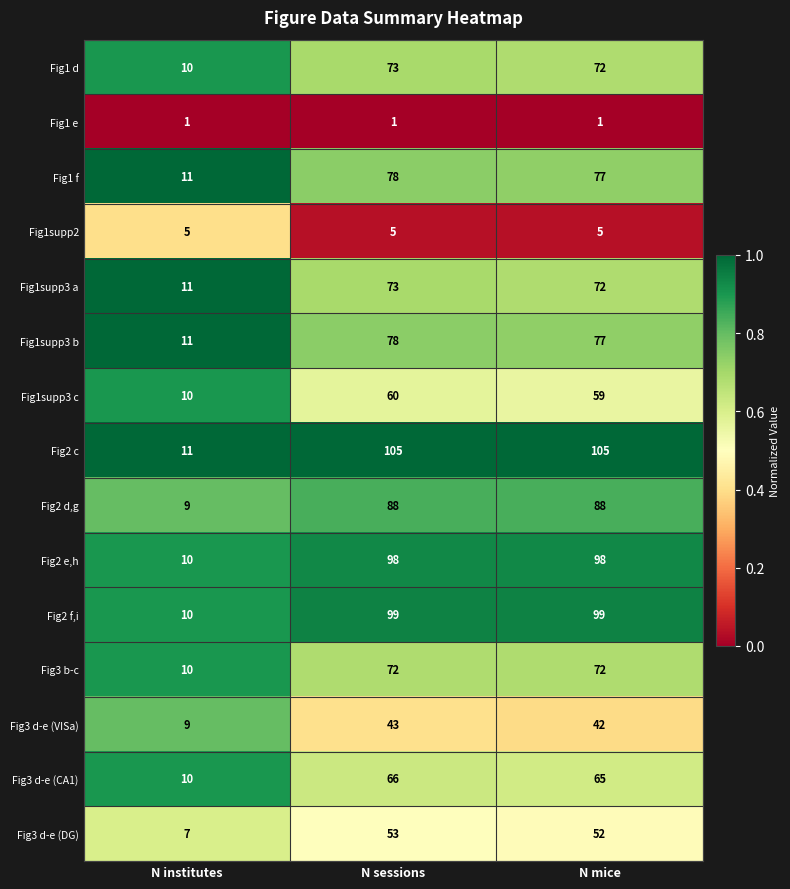

What is the approximate value of Fig1 f at N mice, to the nearest 5?

75